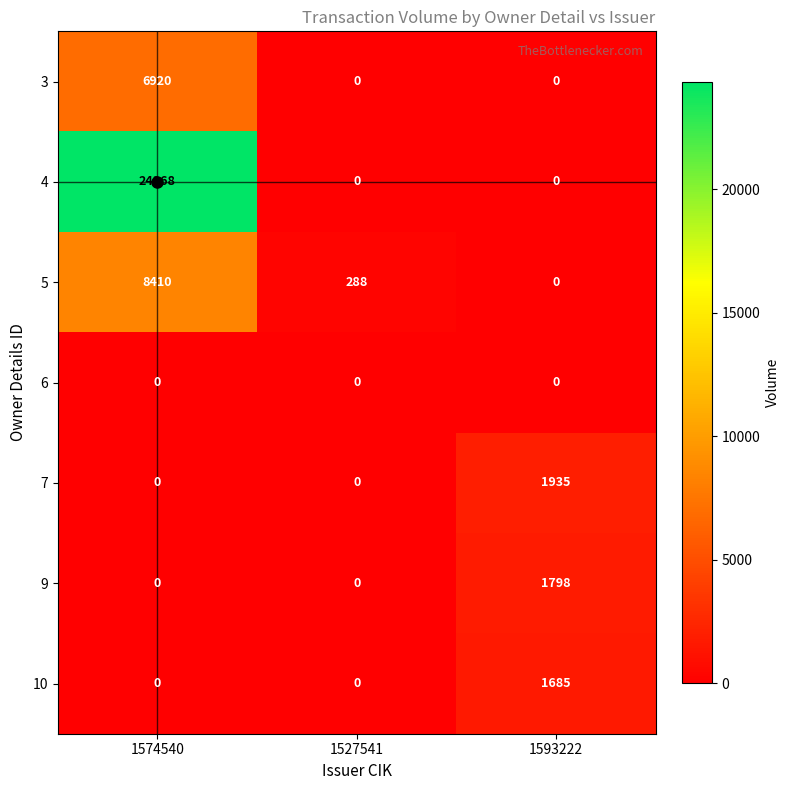

Which series has the largest range (max minus min)?

4